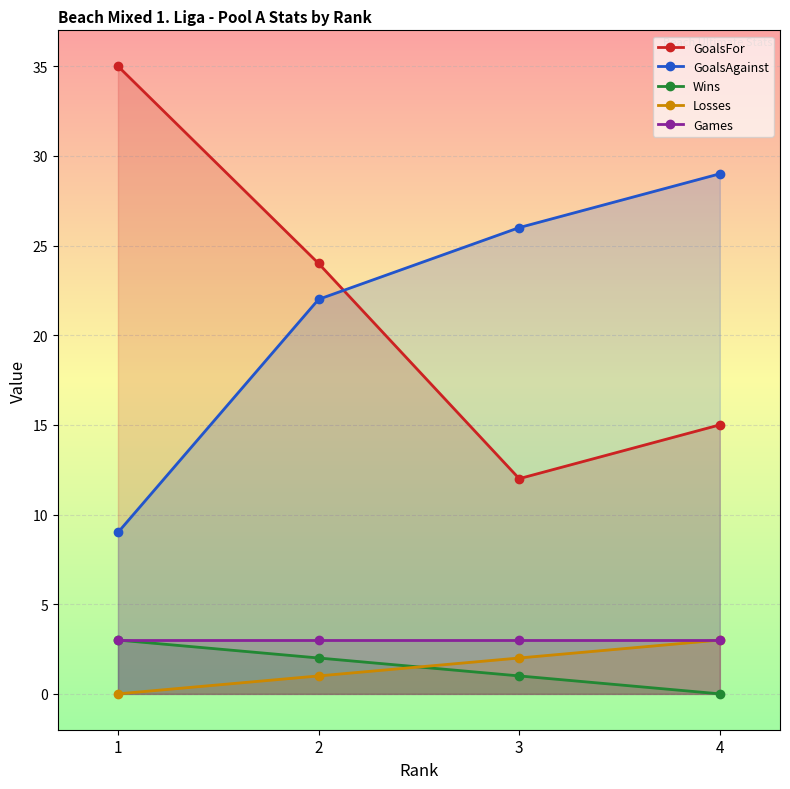

Where is the first local minimum for GoalsFor?

3